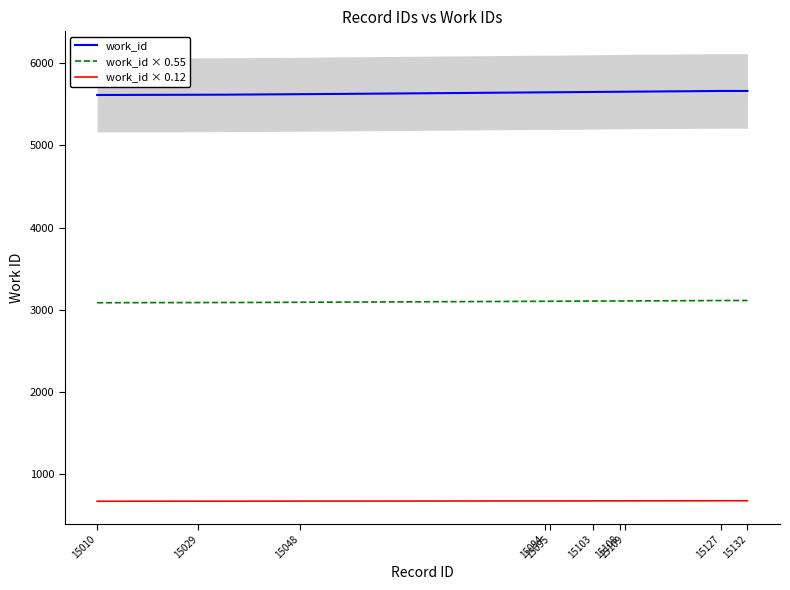

What is the lowest value of the work_id series?

5614.0